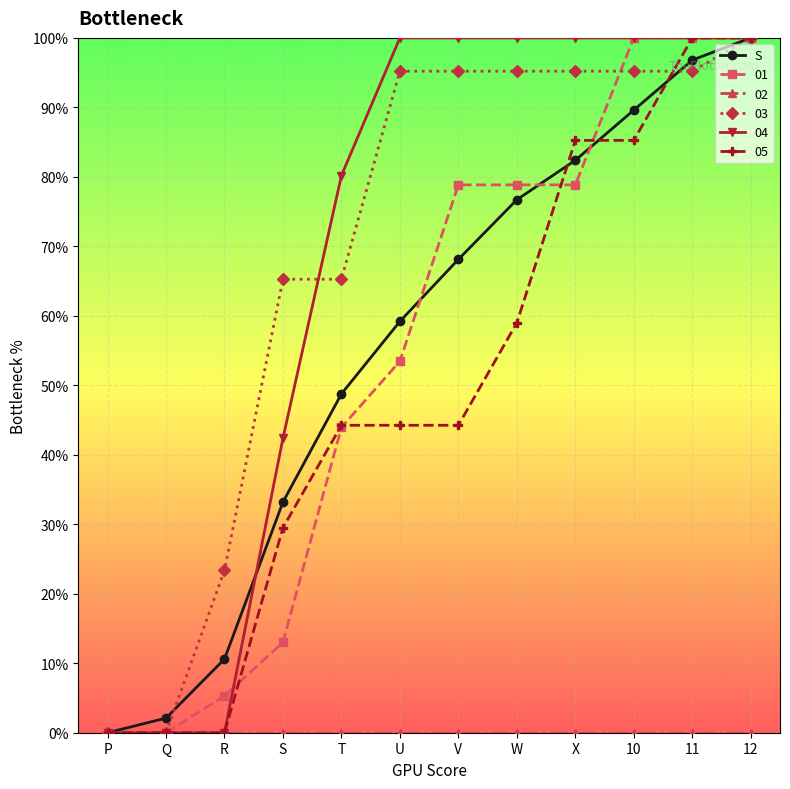

Is the value of 03 at T greater than the value of 01 at U?

Yes